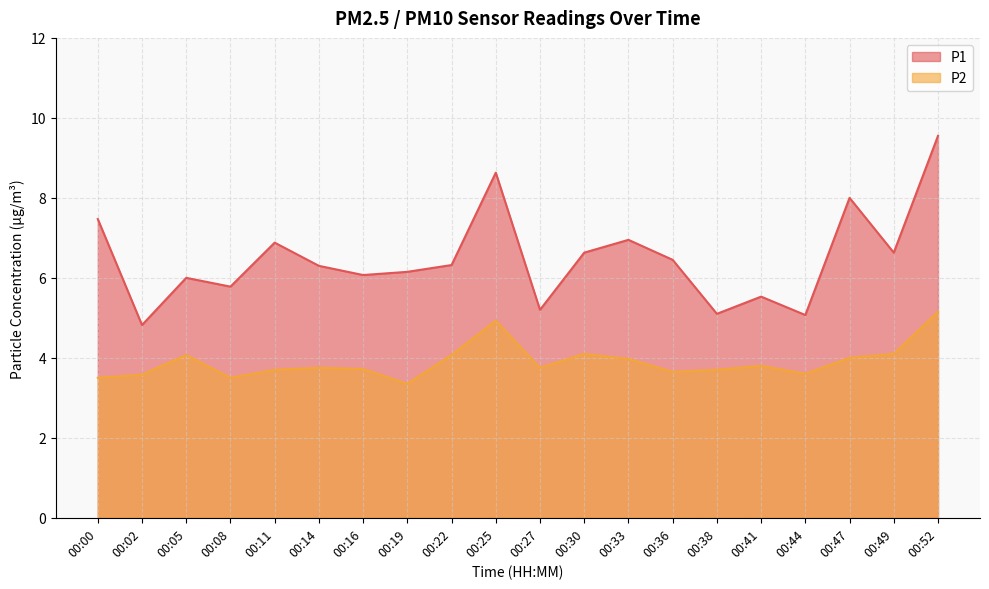

Which series changed the most between 00:33 and 00:36?

P1